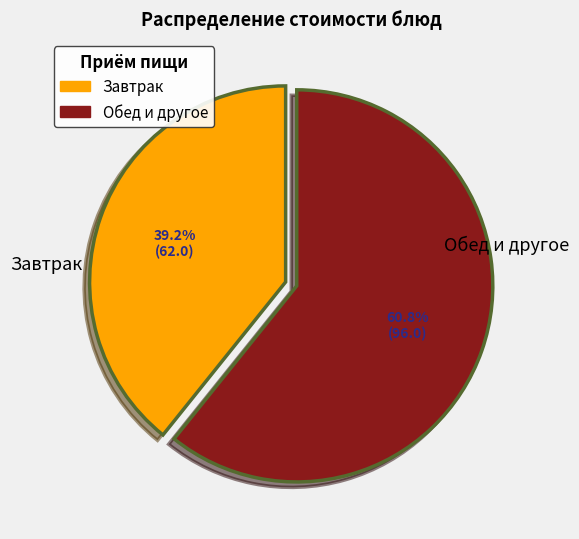

Does any single category account for the majority?

Yes